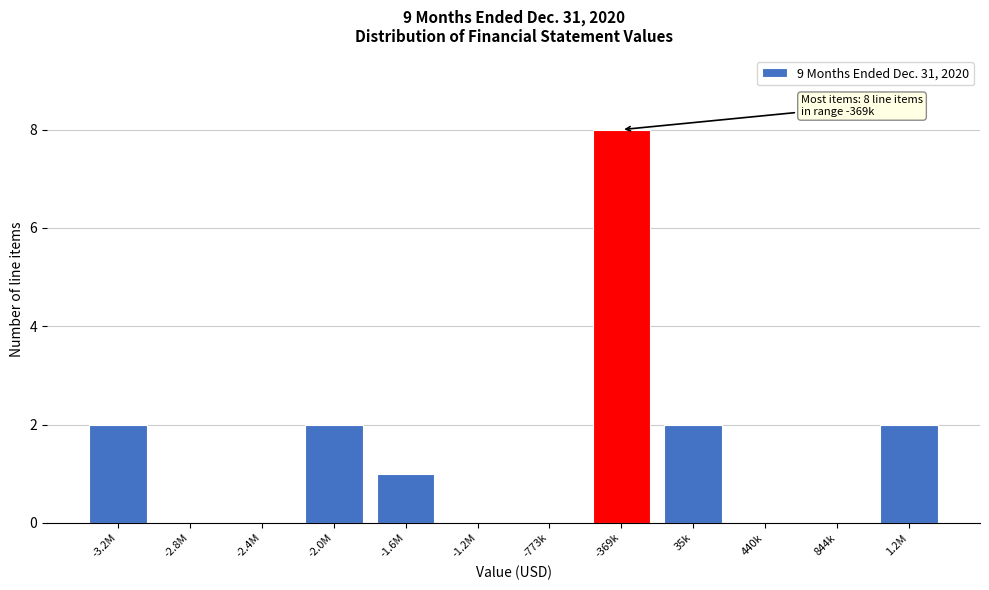

Reading left to right, extract all data points from this chart.

-3.2M=2	-2.8M=0	-2.4M=0	-2.0M=2	-1.6M=1	-1.2M=0	-773k=0	-369k=8	35k=2	440k=0	844k=0	1.2M=2